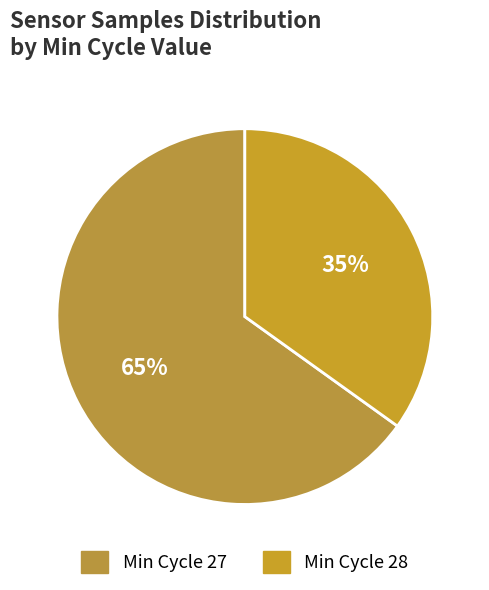

Which slice is the smallest?

28